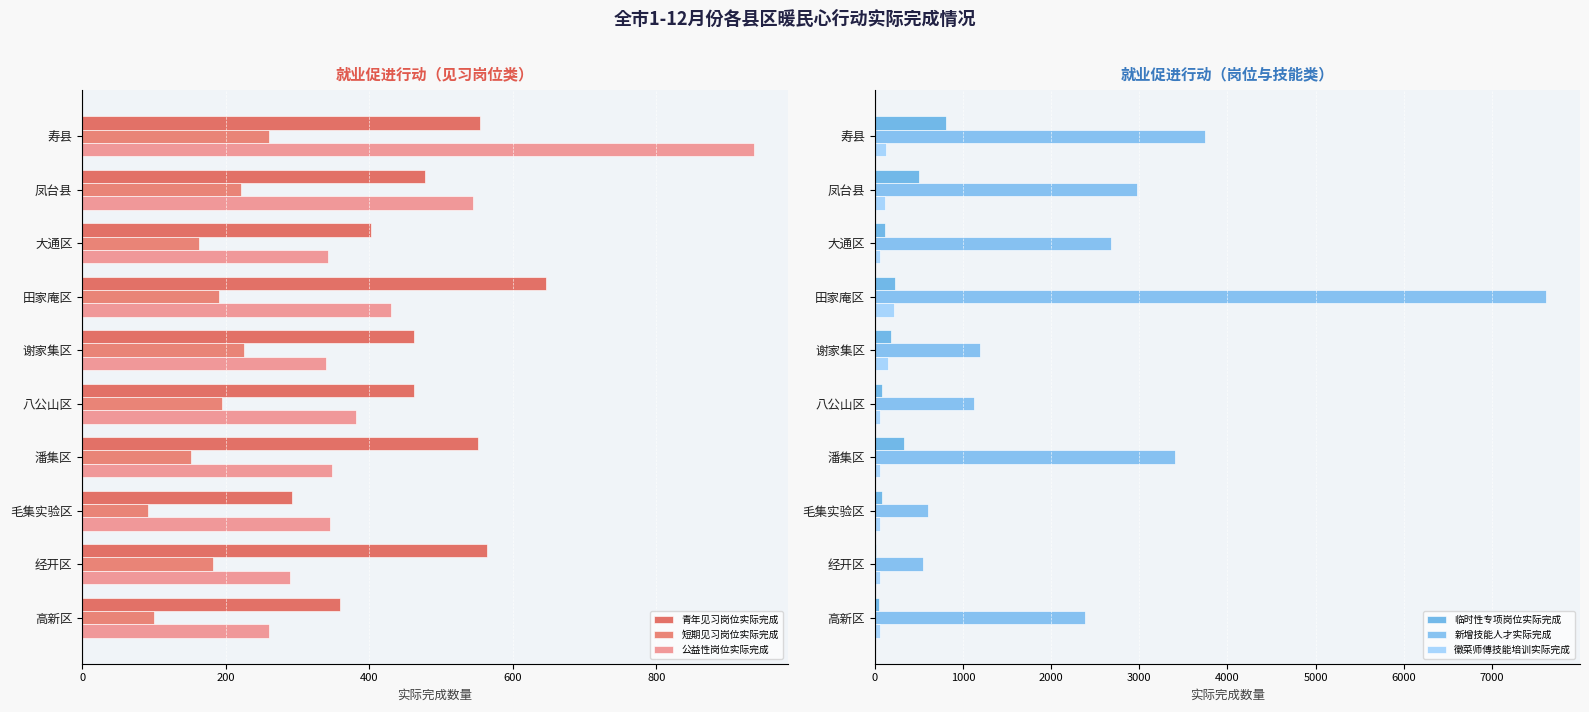

What is the lowest value of the 青年见习岗位实际完成 series?

293